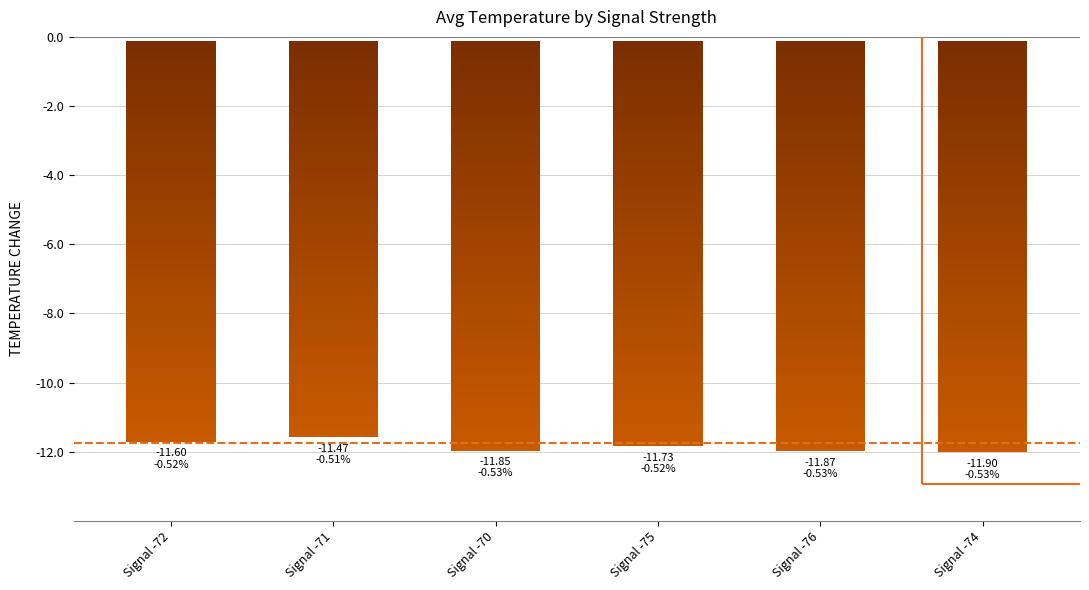

List the labels in order of value, smallest first.

Signal -74, Signal -76, Signal -70, Signal -75, Signal -72, Signal -71